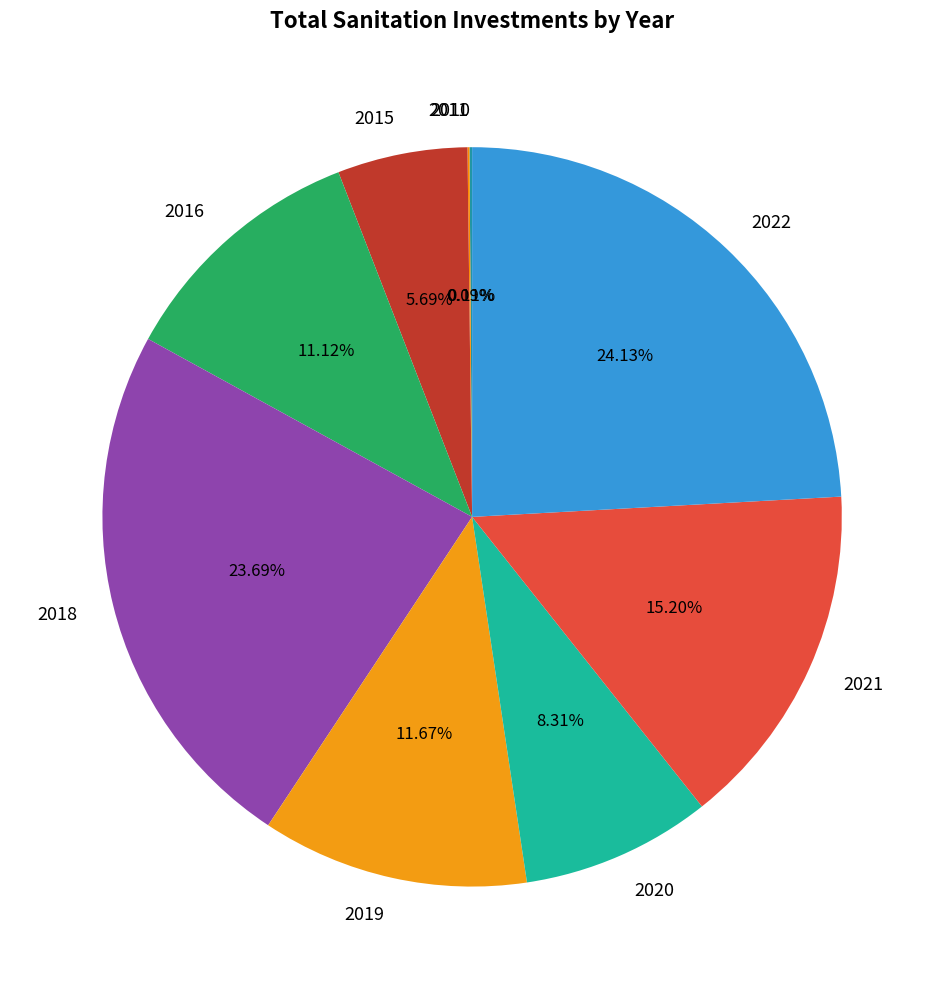

What is the ratio of the value at 2022 to the value at 2018?

1.0